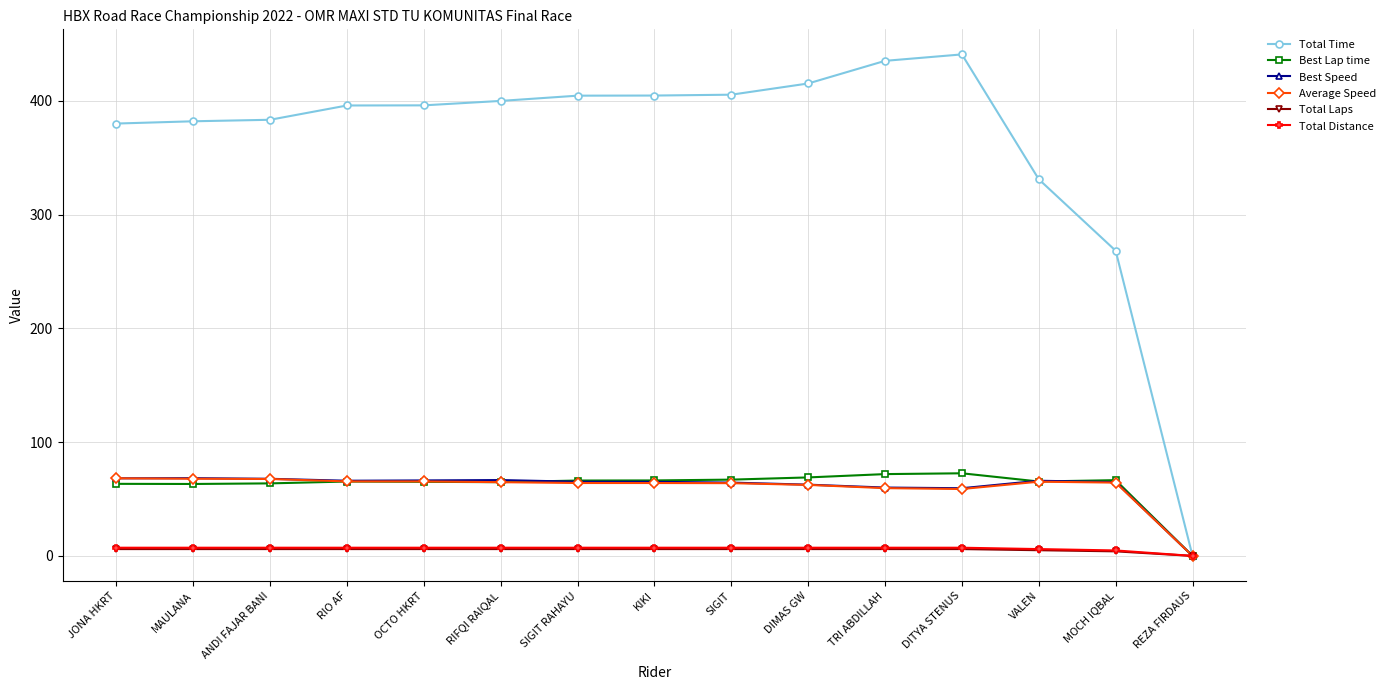

What is the value of the Best Speed point at the 9th from the left?

64.4